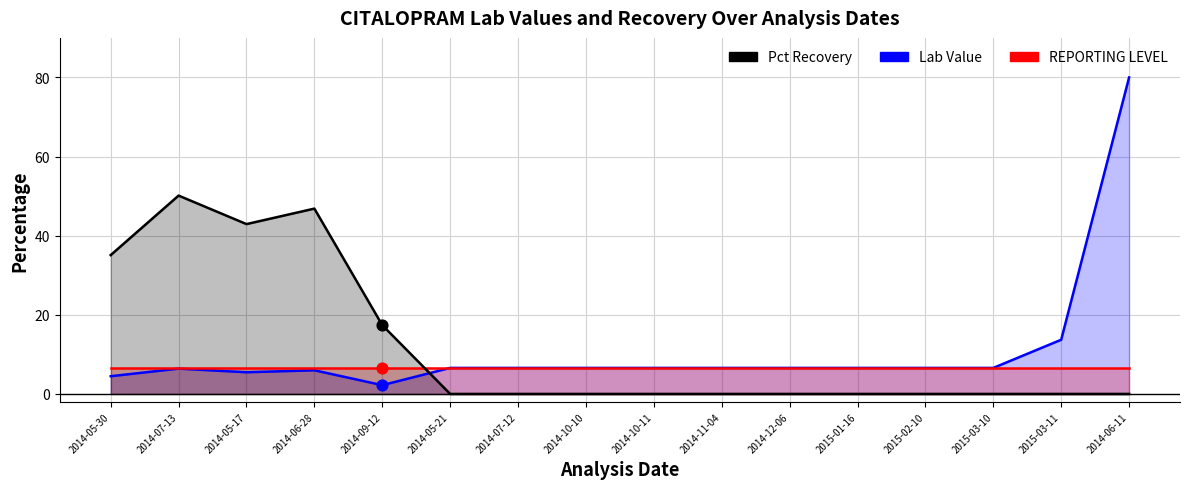

At how many categories does at least one series exceed 65?

1